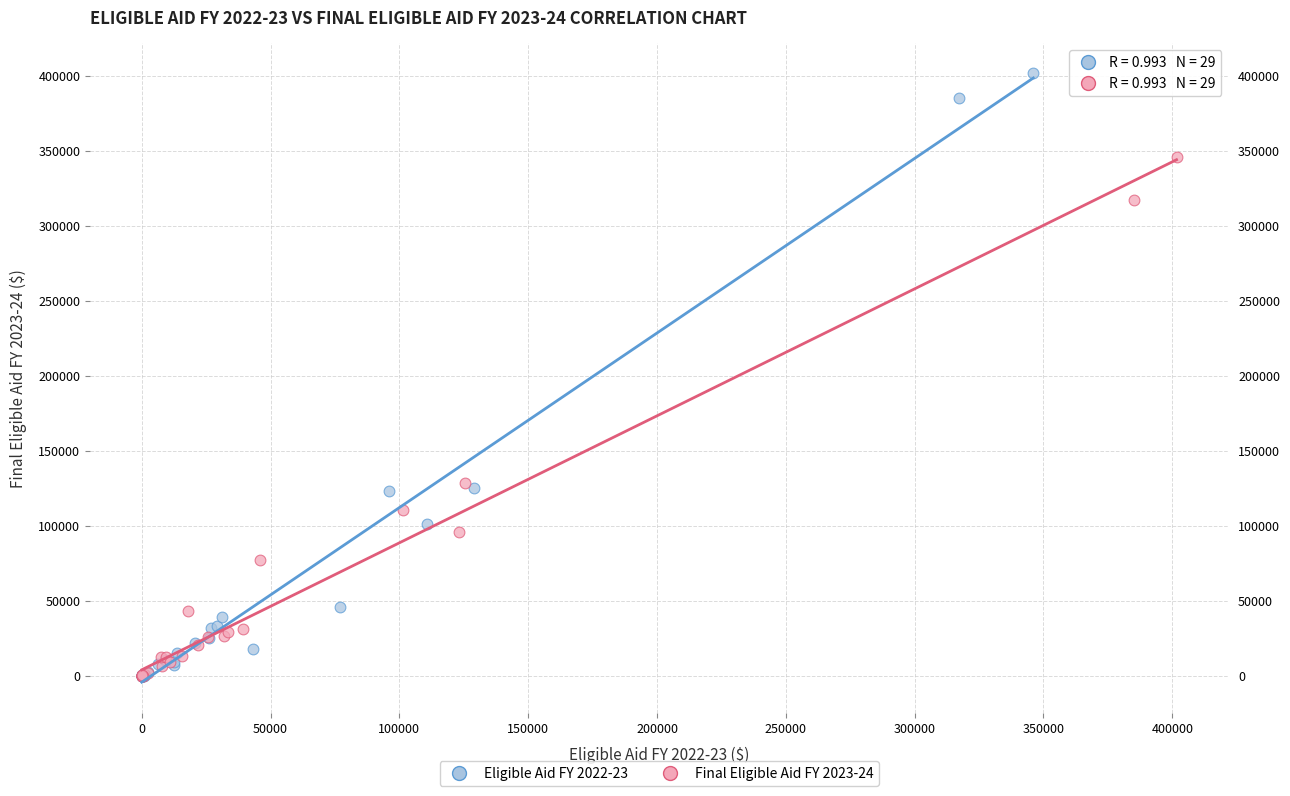

Which series has the largest Y range (max minus min)?

Eligible Aid FY 2022-23